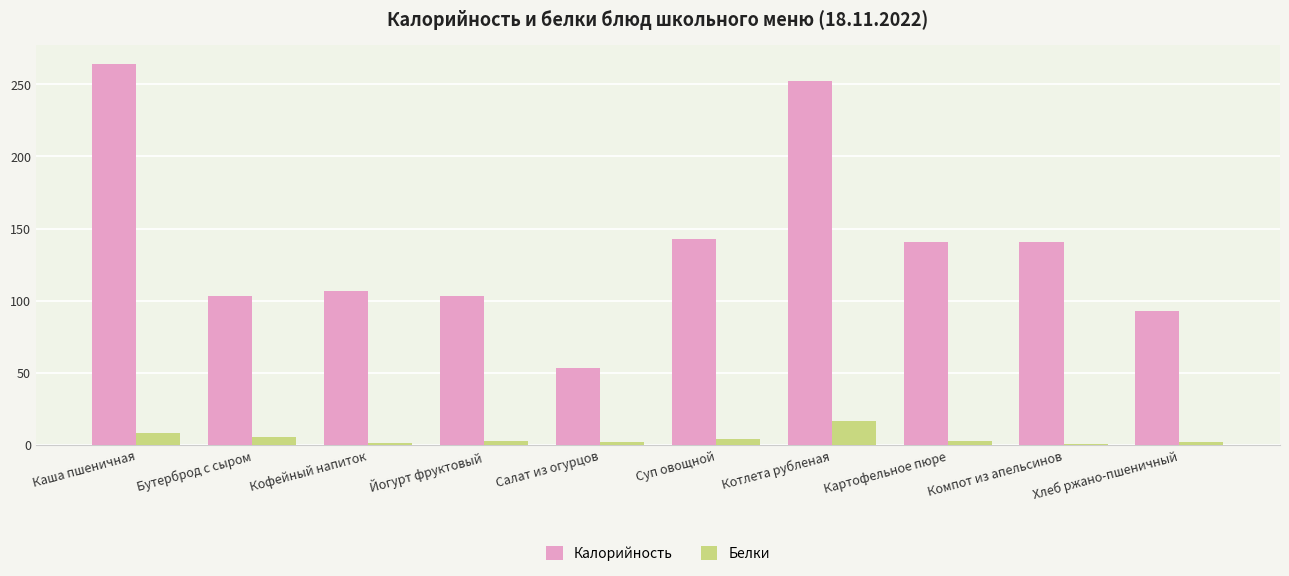

Which category has the highest value across all series?

Каша пшеничная